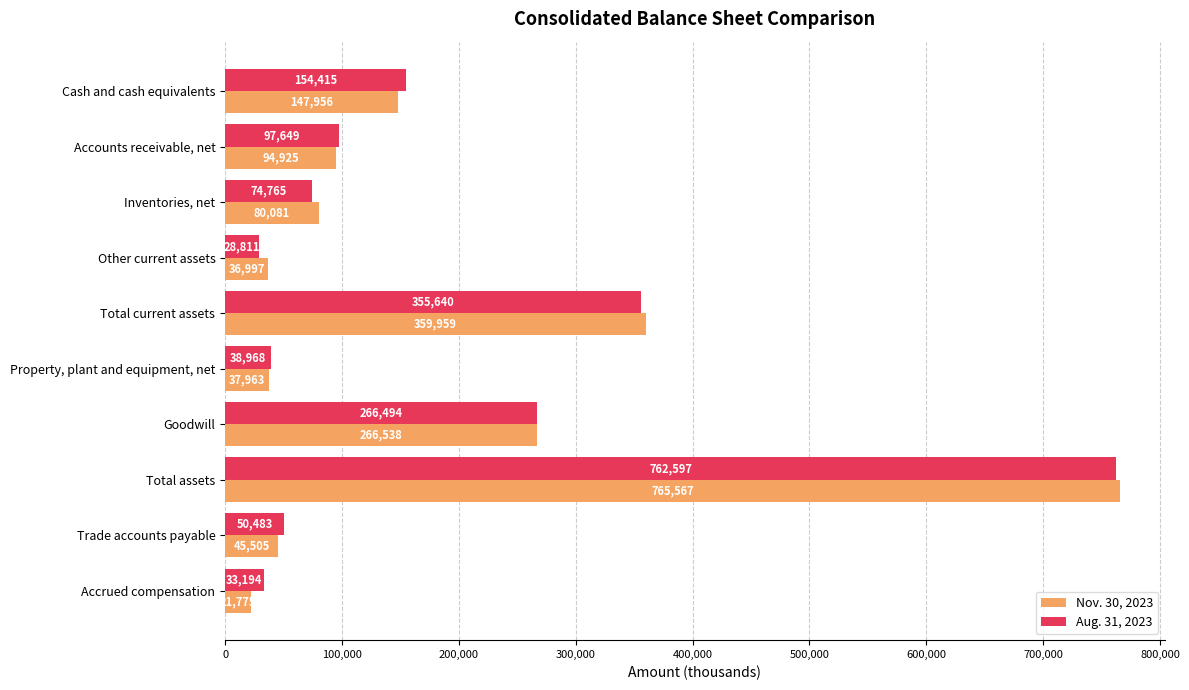

Is the value of Nov. 30, 2023 at Total assets greater than the value of Aug. 31, 2023 at Total assets?

Yes